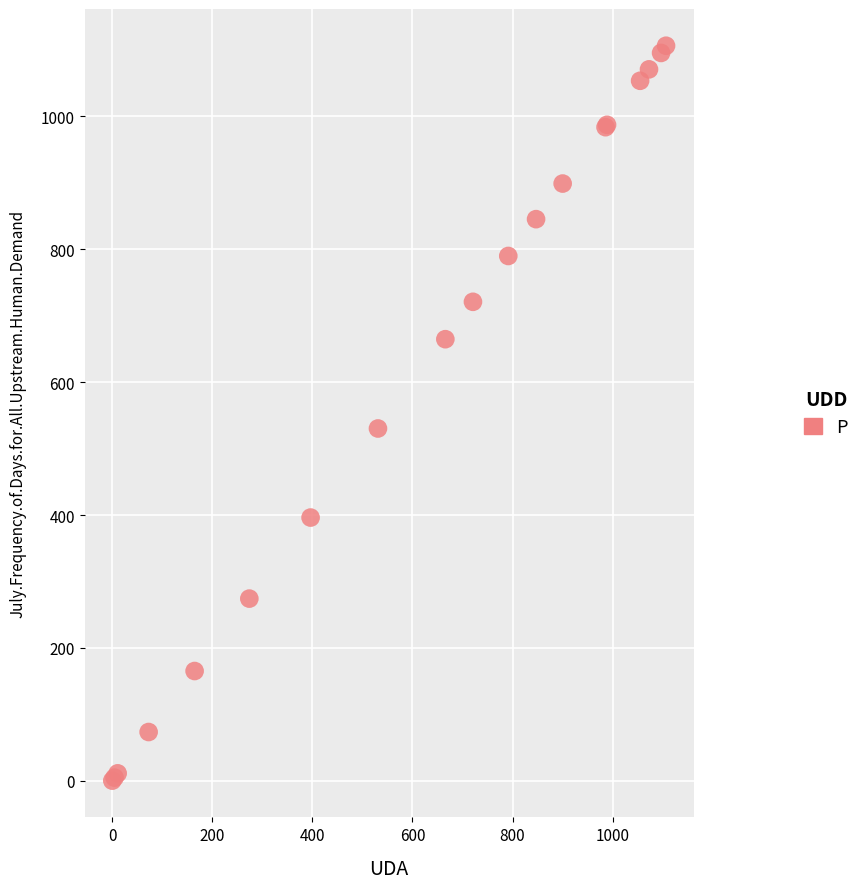

What Y value in the scatter plot is closest to 553?

530.3